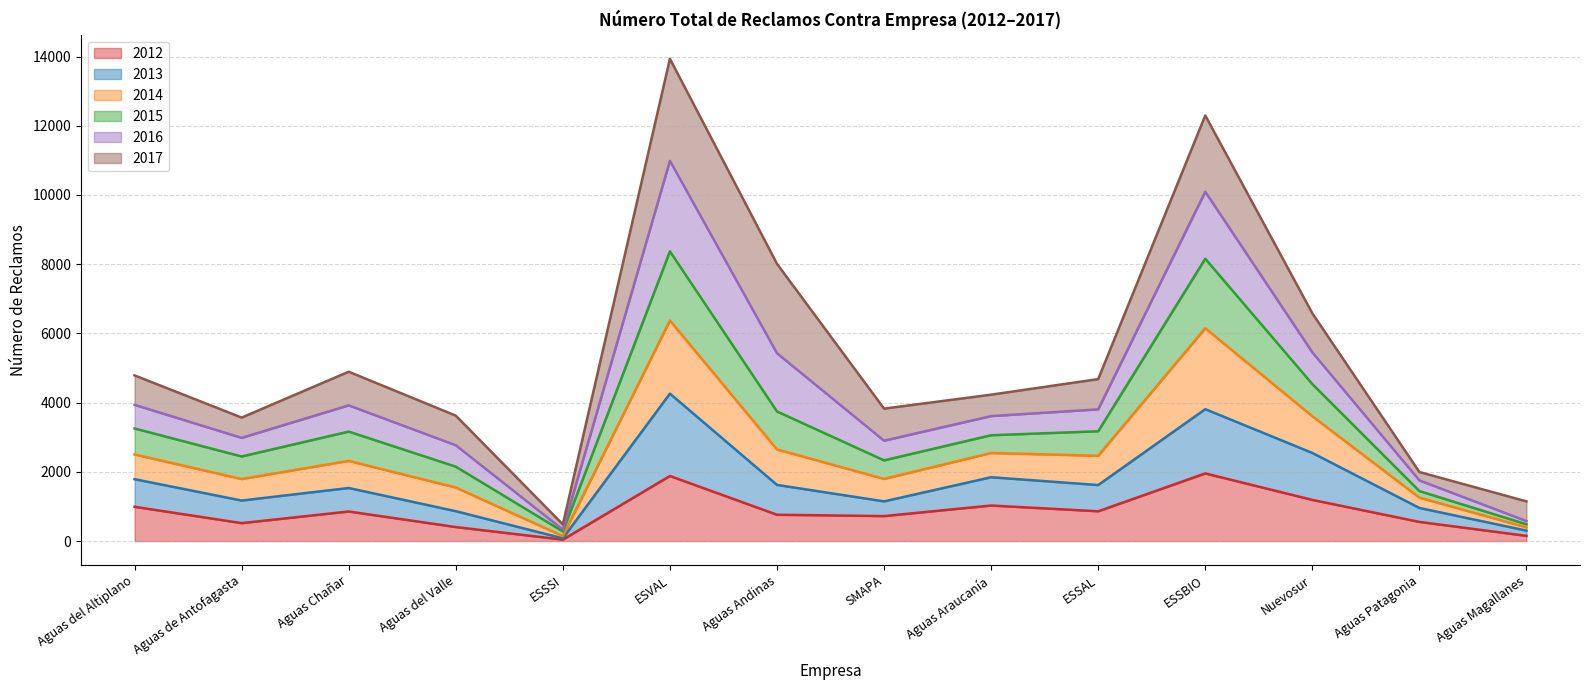

In 2014, how many points are higher than both neighbors (excluding endpoints)?

3